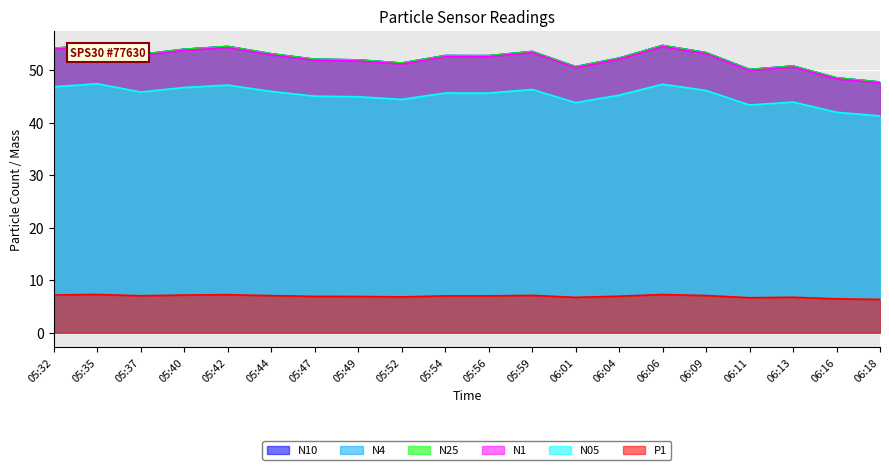

What are all the series names shown in the legend?

N10, N4, N25, N1, N05, P1